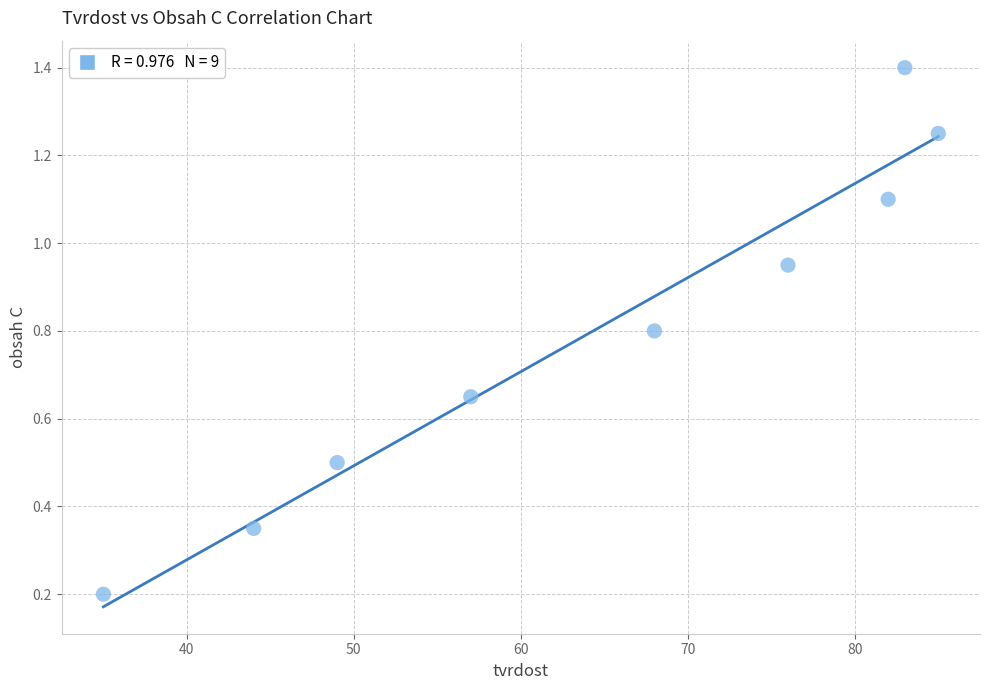

What is the range of X values (max minus min)?

50.0